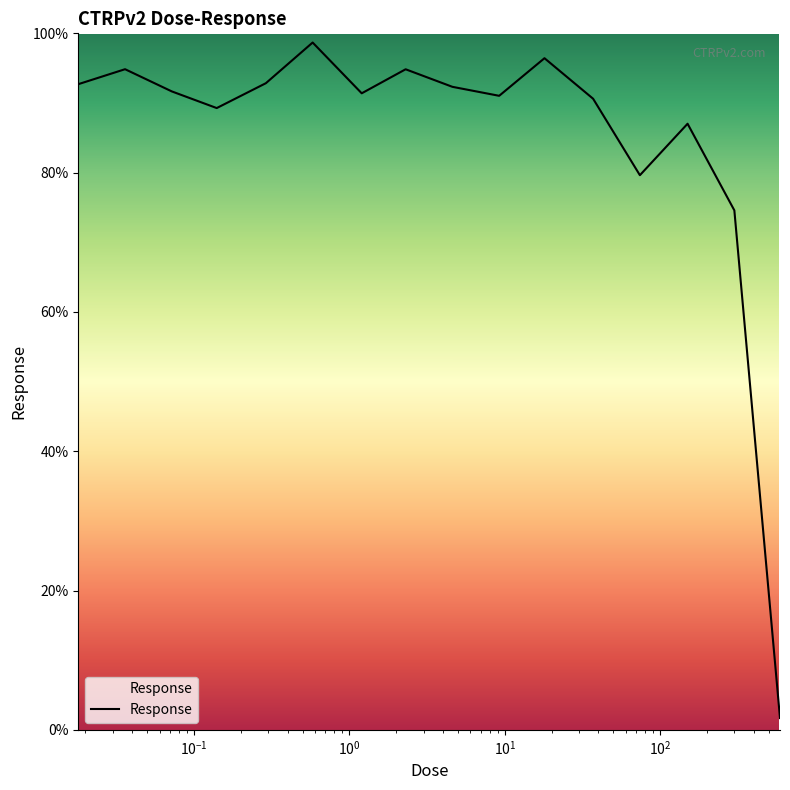

What is the difference between the maximum and minimum values?

97.0